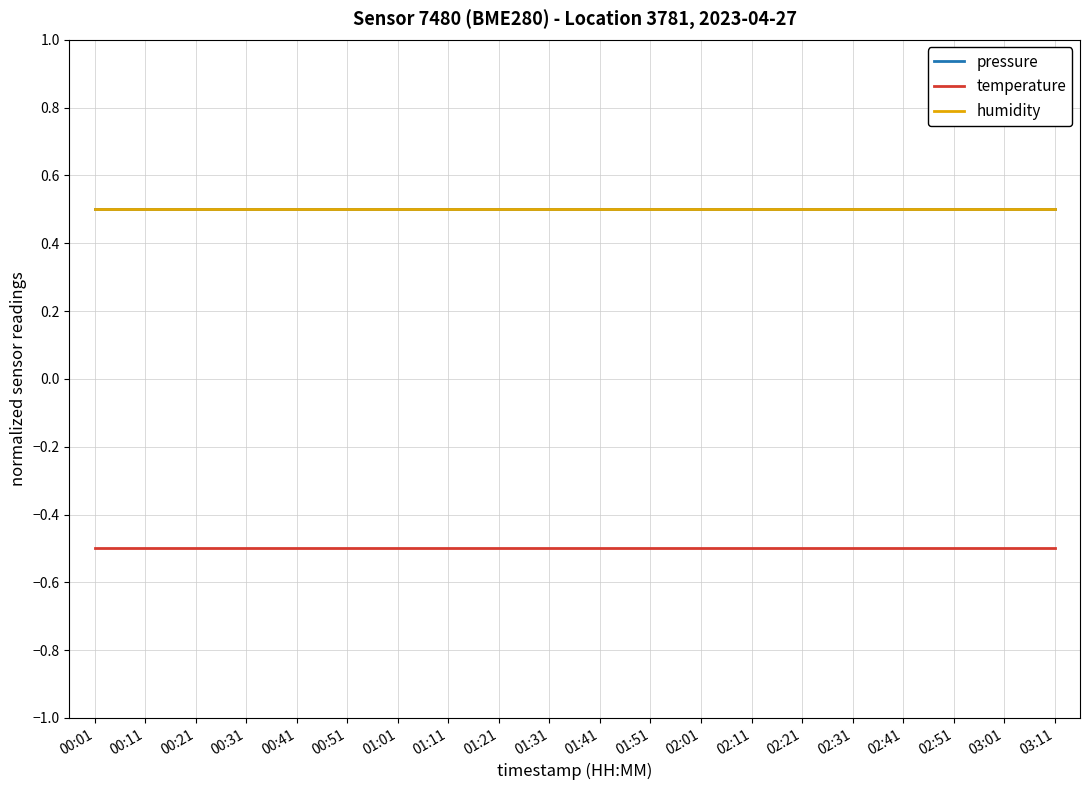

The humidity series shows 0.5 at 00:31. True or false?

True